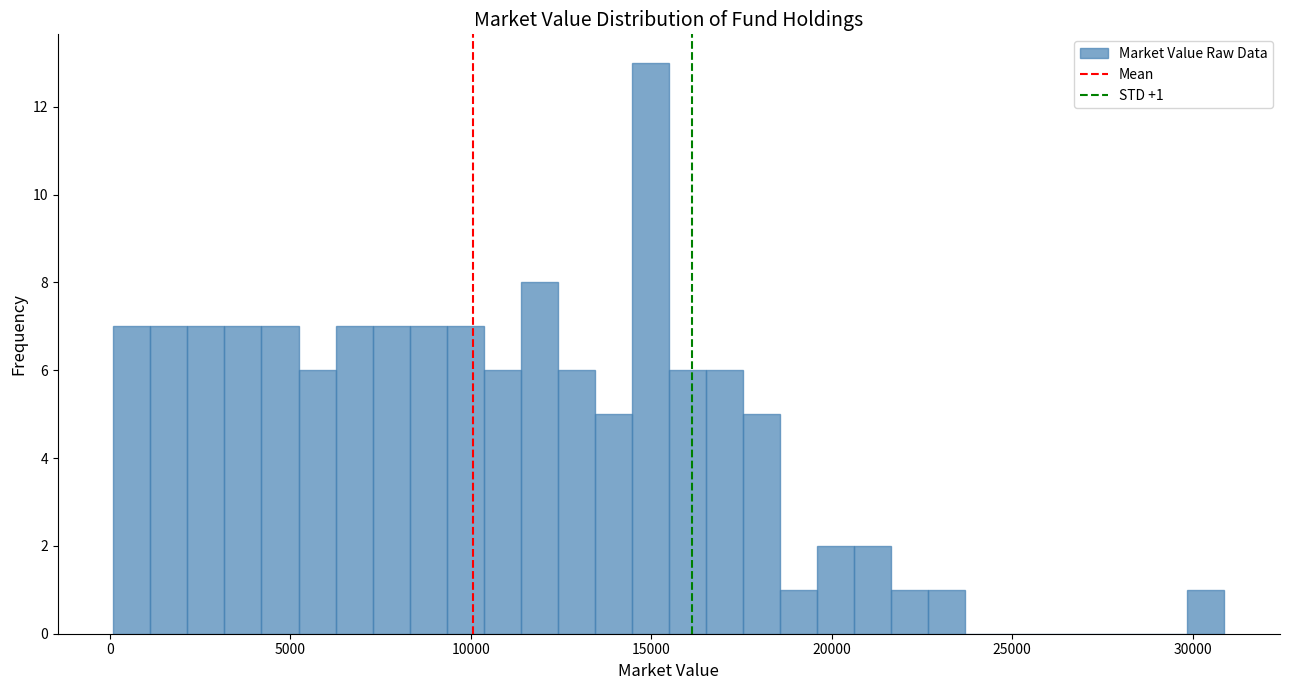

Around what value on the x-axis is the tallest bar? Give the approximate position of its centre, as read against the axis.

15000